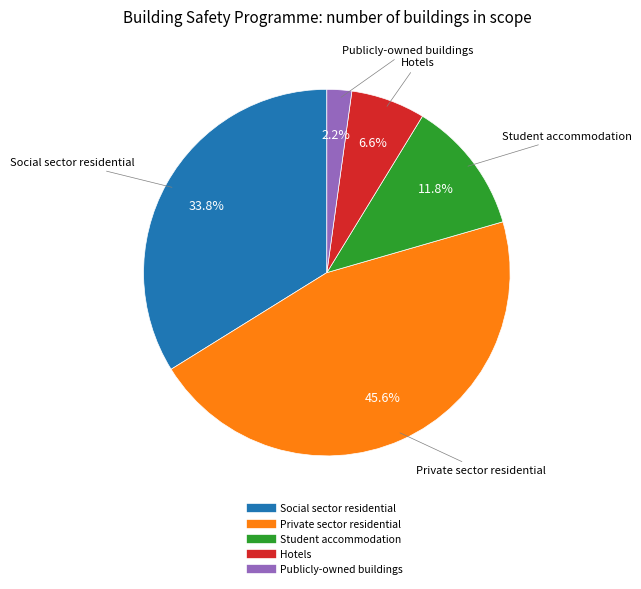

Is the sum of Private sector residential and Publicly-owned buildings greater than half?

No